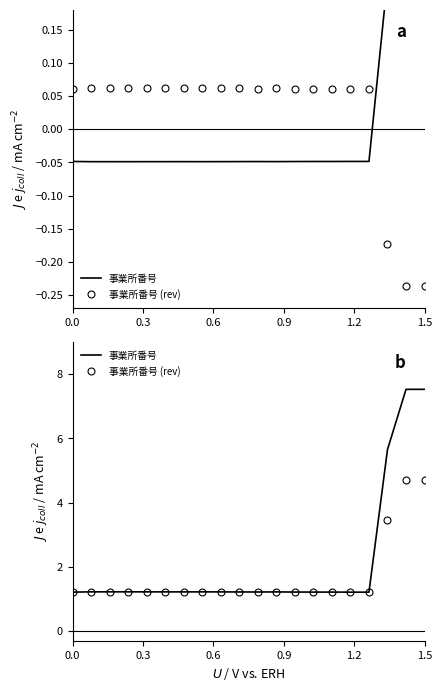

What is the total value across all series at 0.3?

2.5